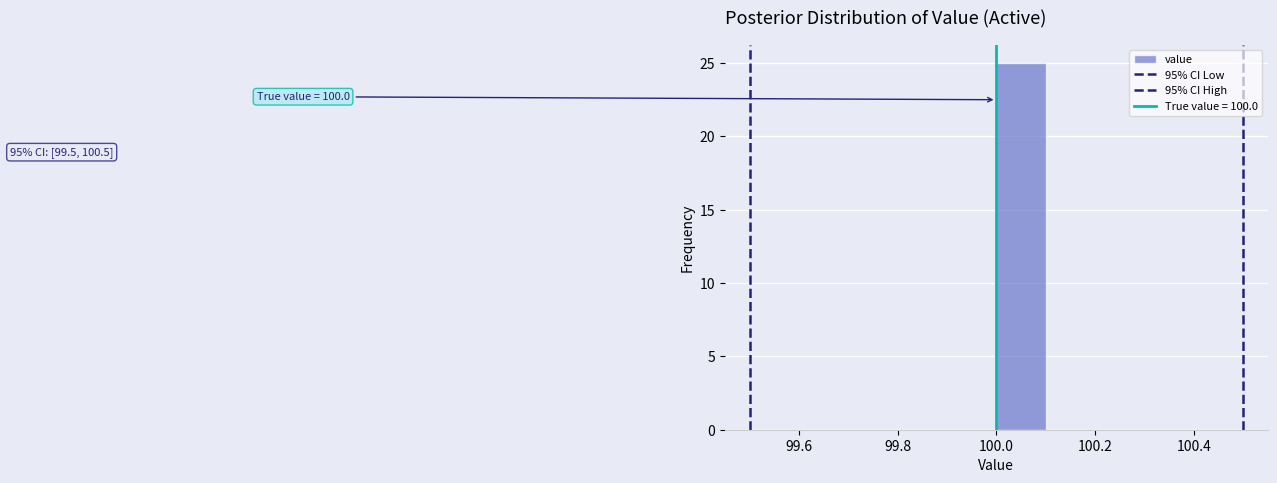

Which range on the x-axis has the tallest bar?

100.0 to 100.1